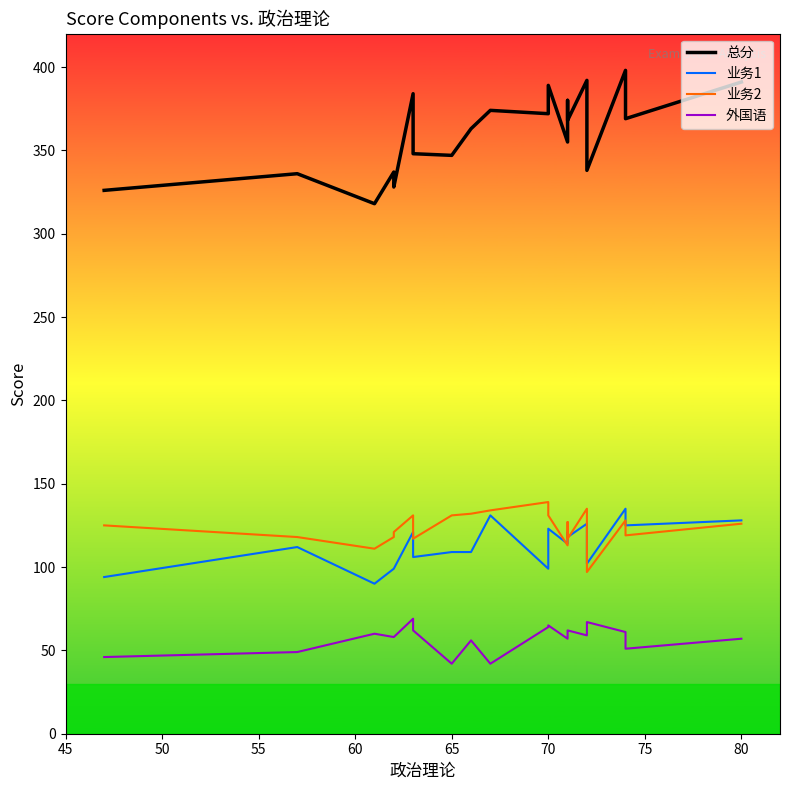

Does the chart have visible grid lines?

No